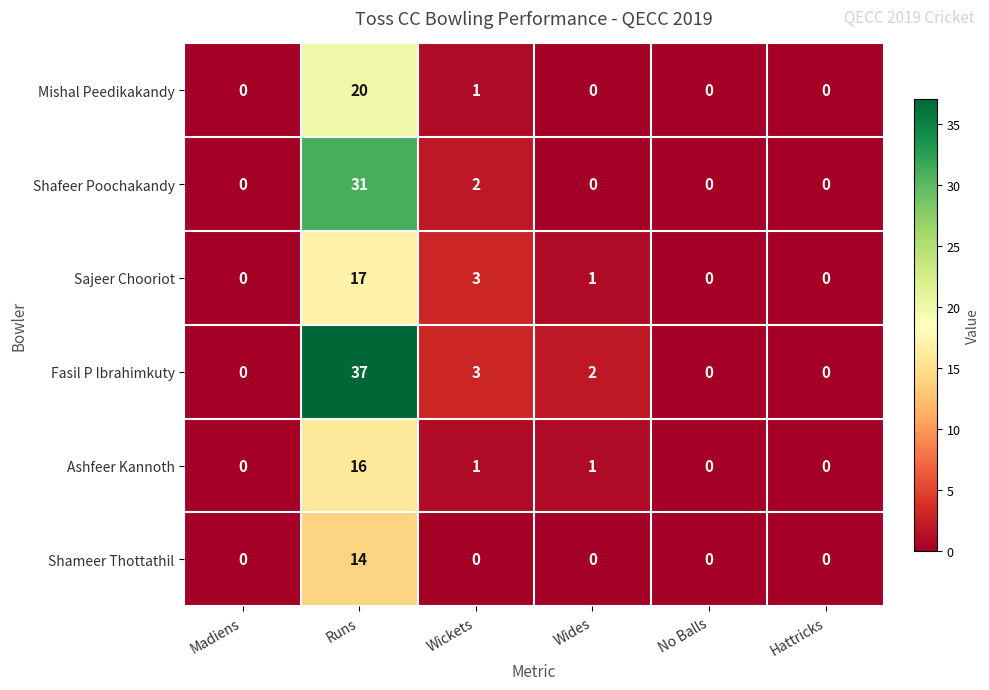

What is the sum of all Sajeer Chooriot values?

21